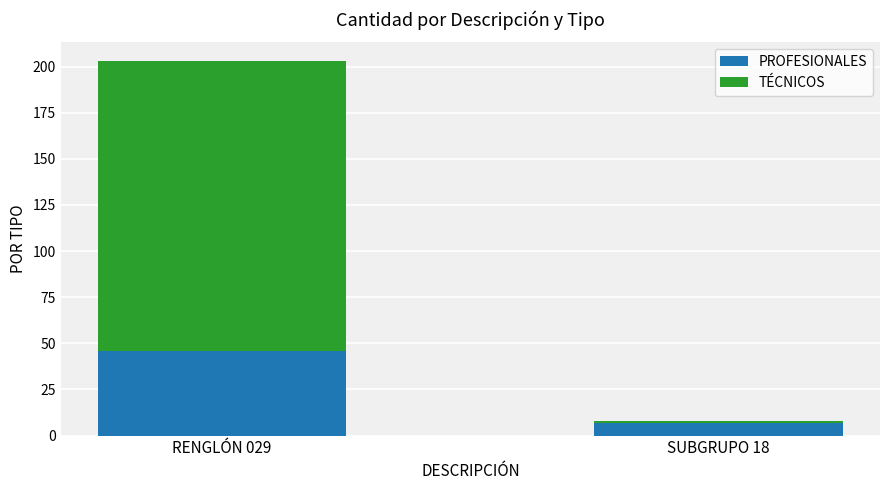

What is the lowest value of the PROFESIONALES series?

7